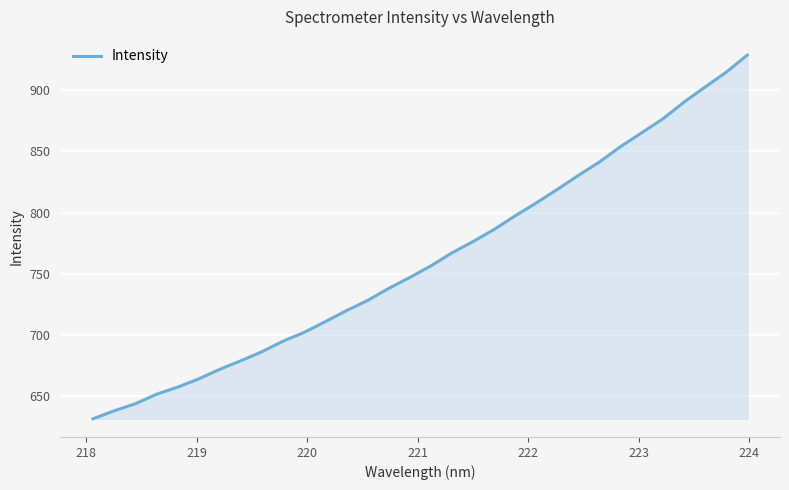

What is the minimum value shown in the chart?

631.5